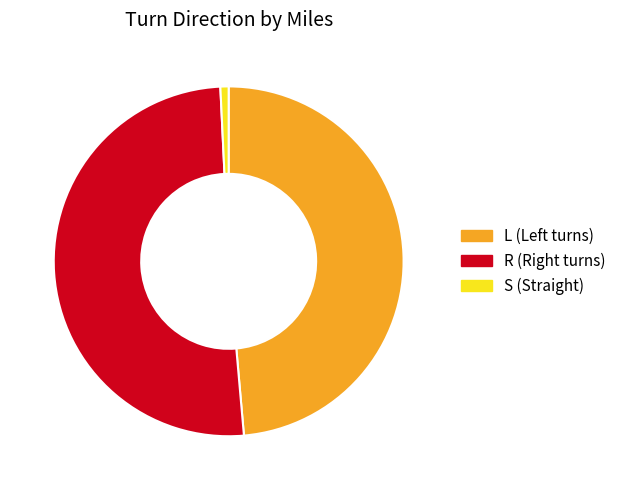

Rank the categories by value from highest to lowest.

R, L, S